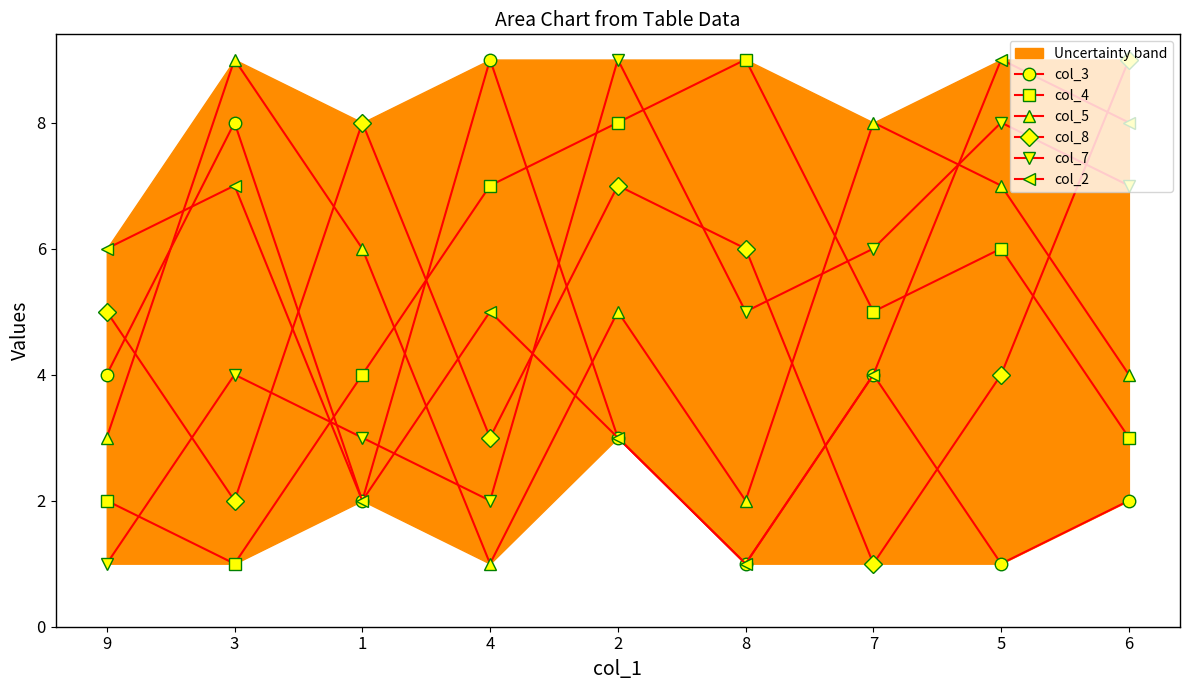

In col_3, how many points are higher than both neighbors (excluding endpoints)?

3